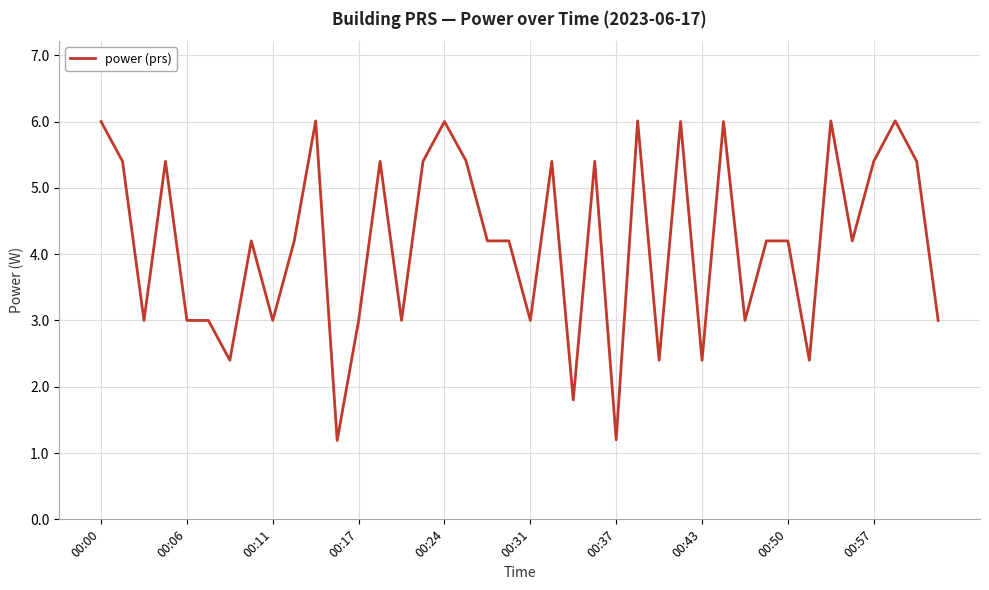

What is the smallest value displayed?

1.2